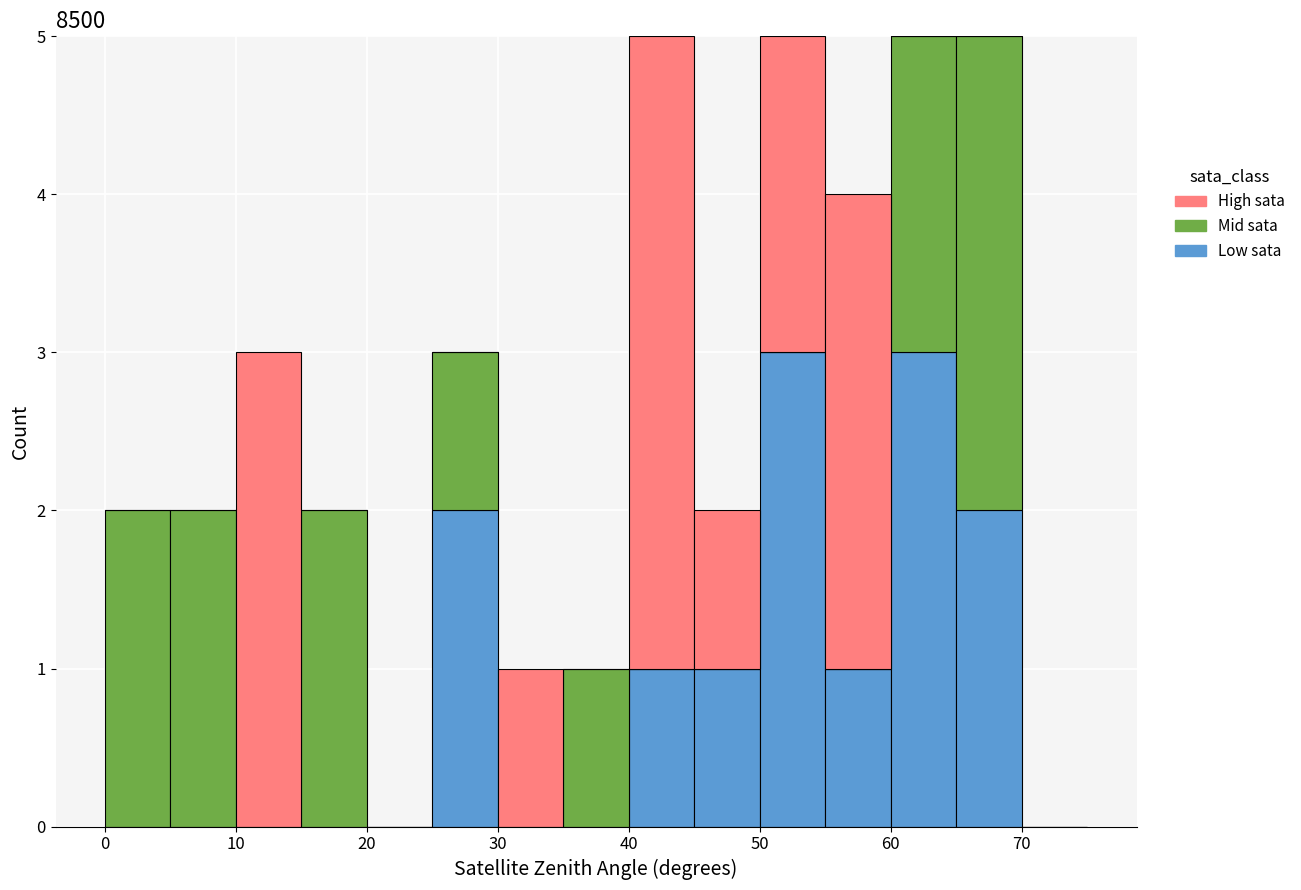

What is the total height of the stacked bar covering 25 to 30 on the x-axis? The values are not printed on the chart, so give them approximately, as read against the axis.

3